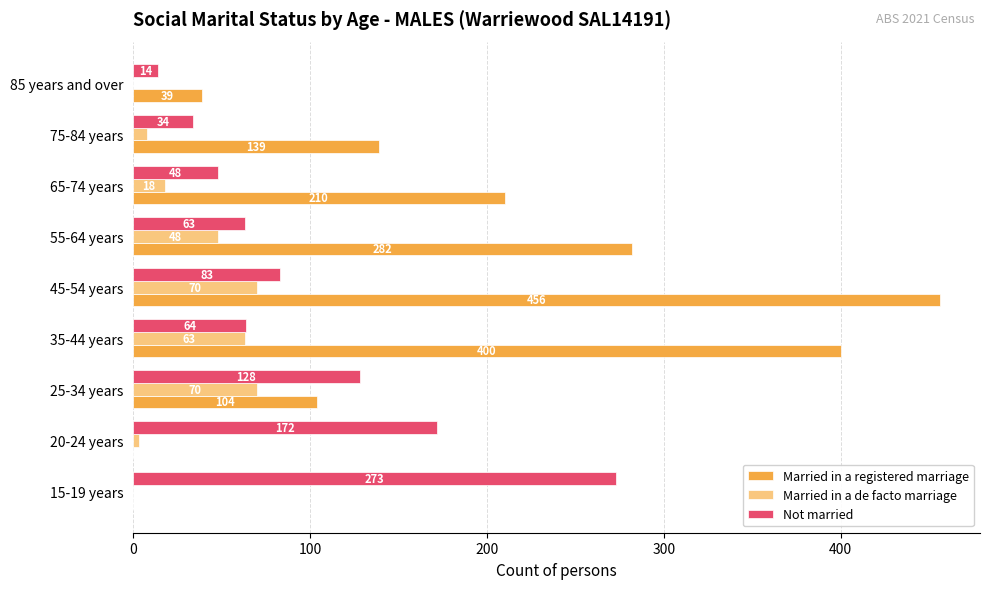

Between 35-44 years and 65-74 years, which series saw the biggest shift?

Married in a registered marriage